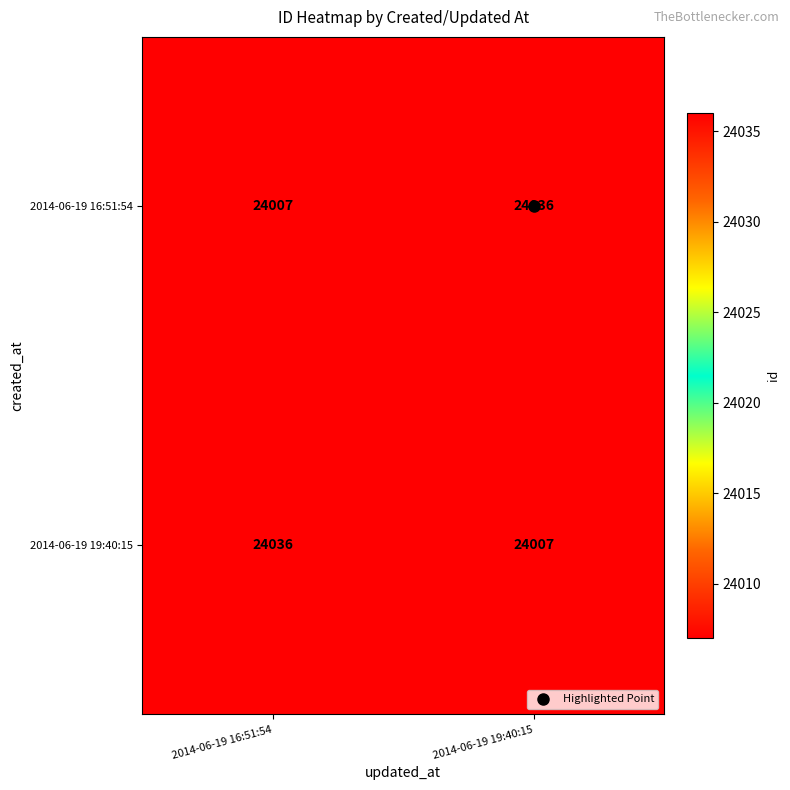

What is the average value of the 2014-06-19 19:40:15 series?

24022